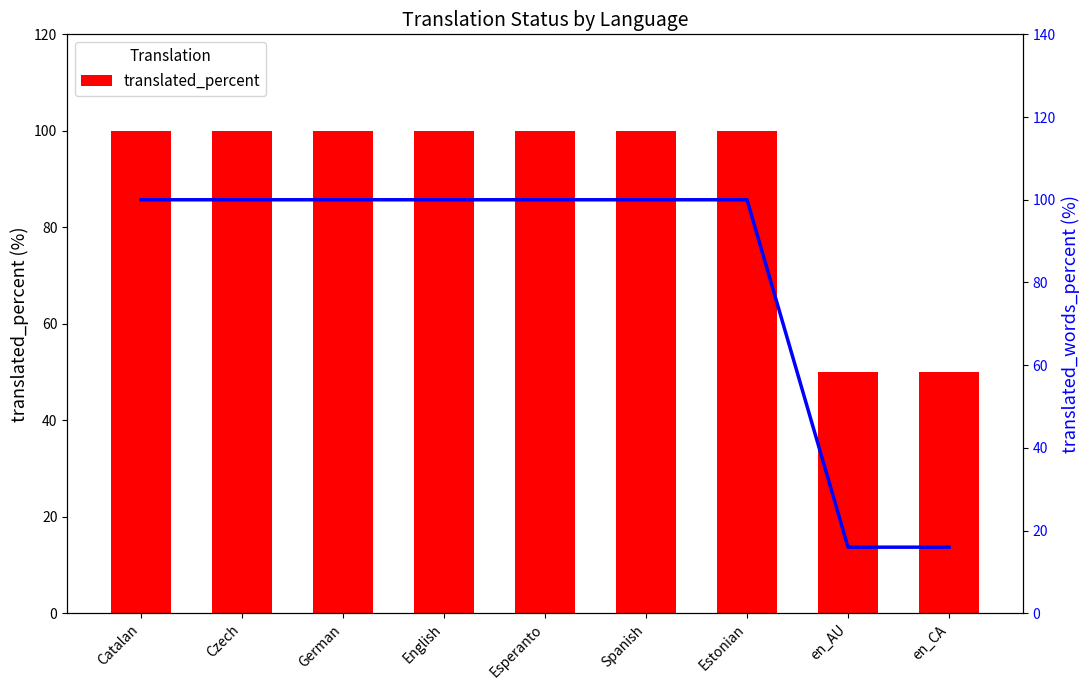

Count the number of categories in the chart.

9